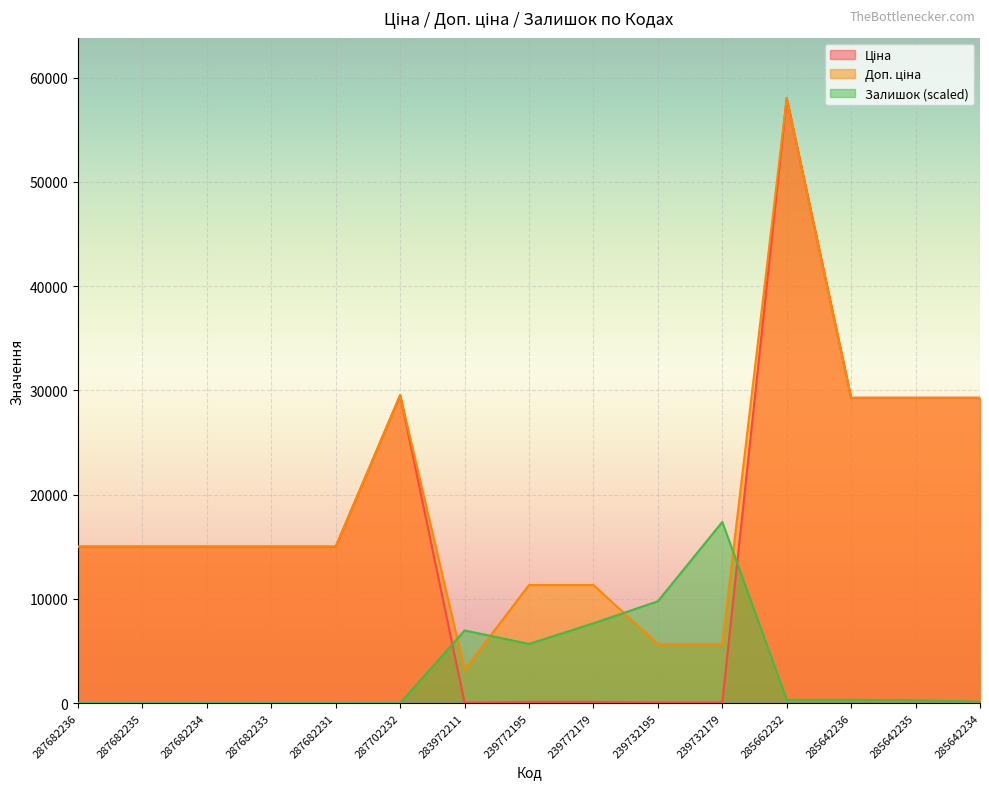

Rank the series at 239732195 from highest to lowest value.

Залишок, Доп. ціна, Ціна